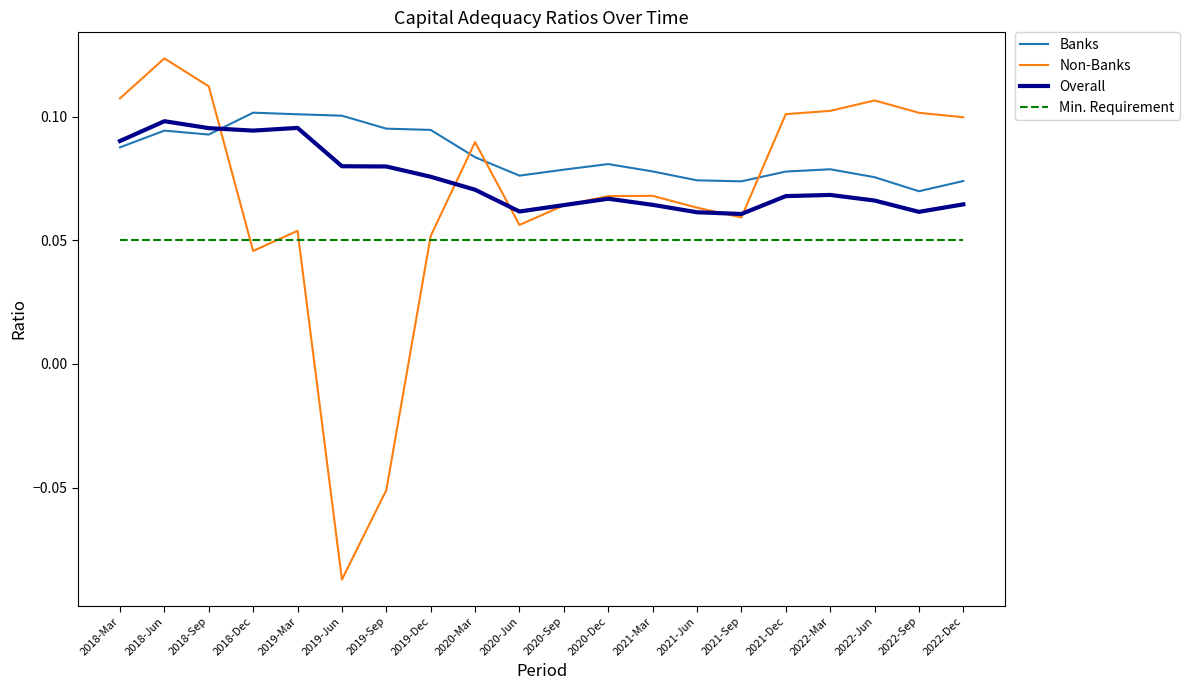

Which category has the lowest value in the Banks series?

2022-Sep